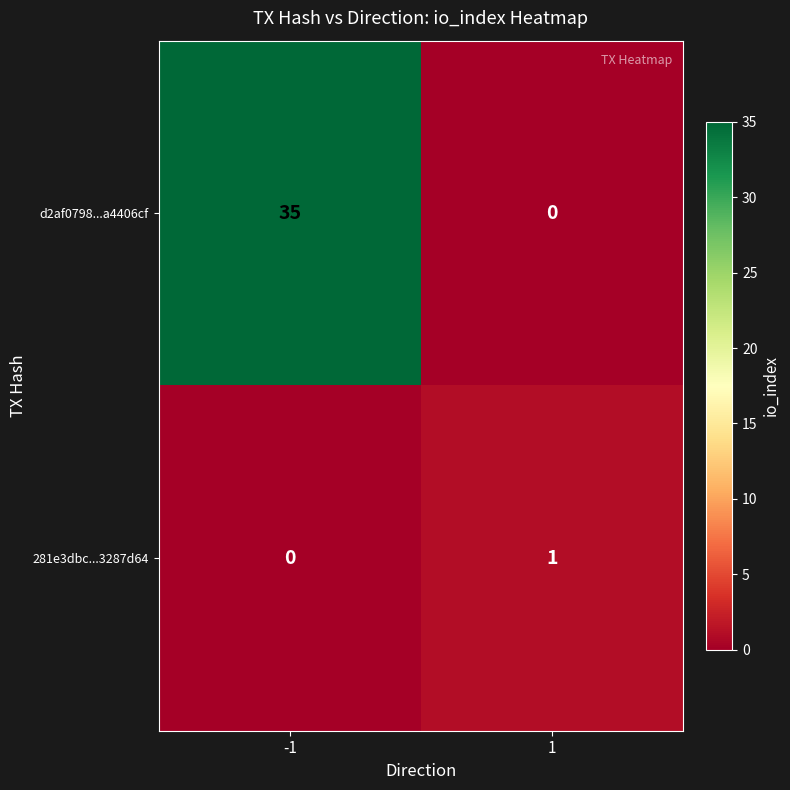

How many series are shown in this chart?

2